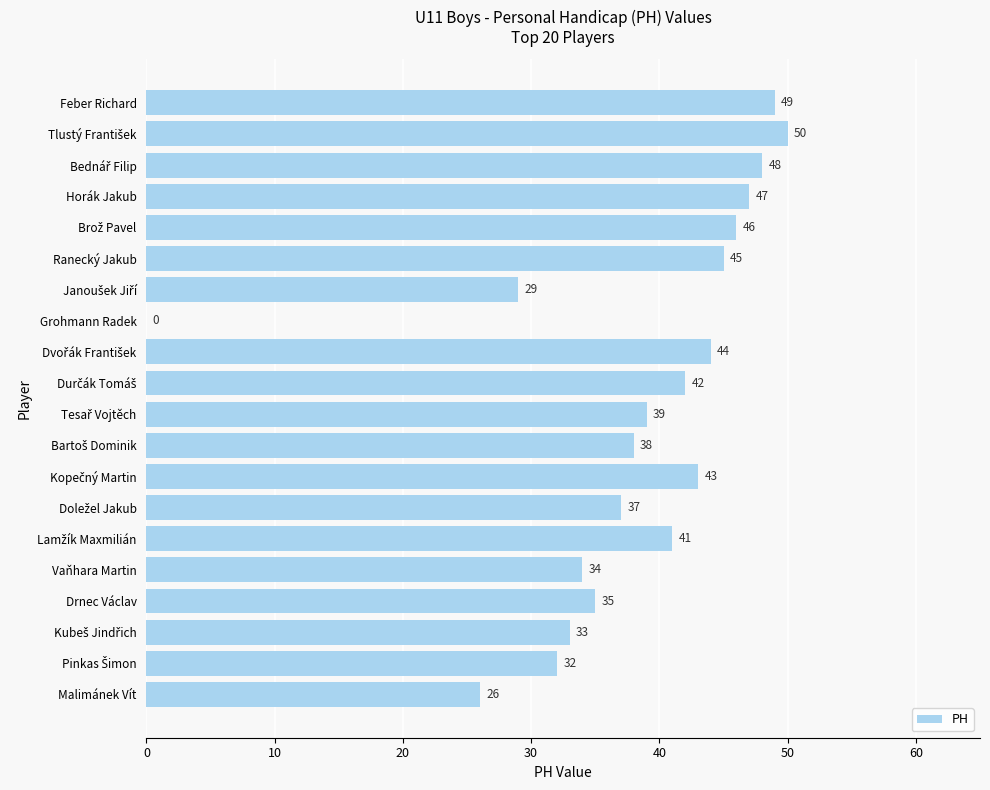

The value at Ranecký Jakub is 45. True or false?

True